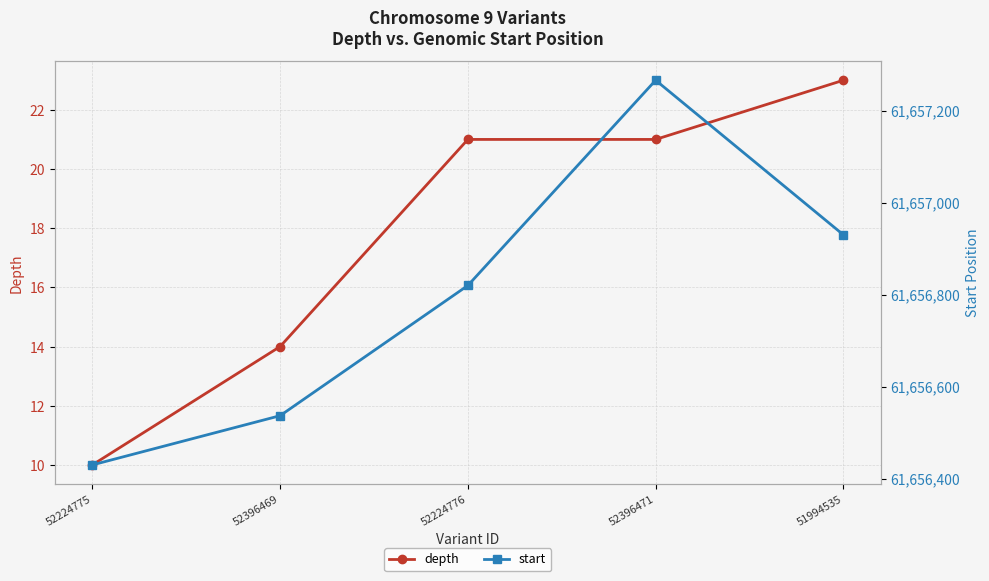

True or false: start and depth intersect in this chart.

False